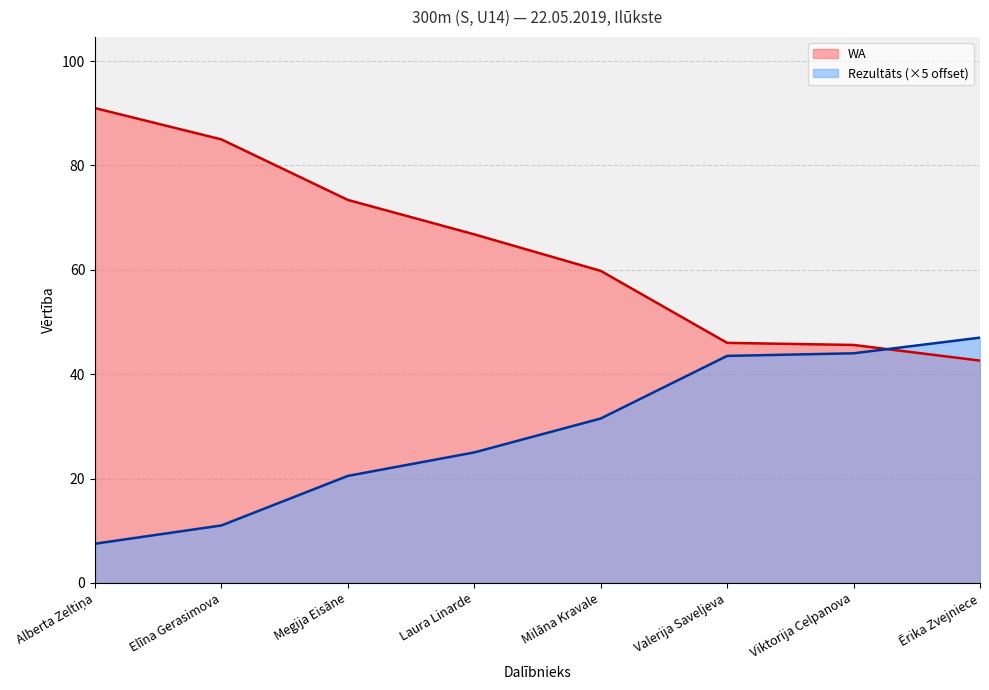

At how many categories does at least one series exceed 59?

5